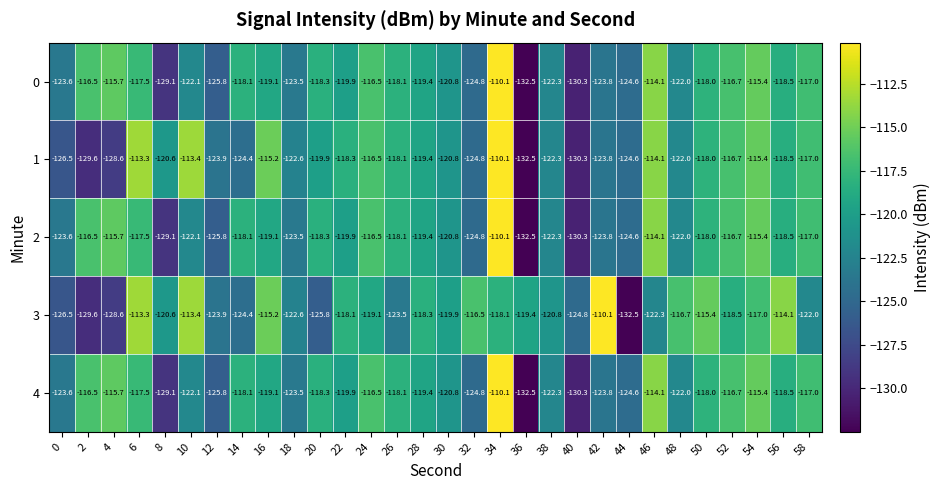

The value of 4 at 34 is -73.4. True or false?

False